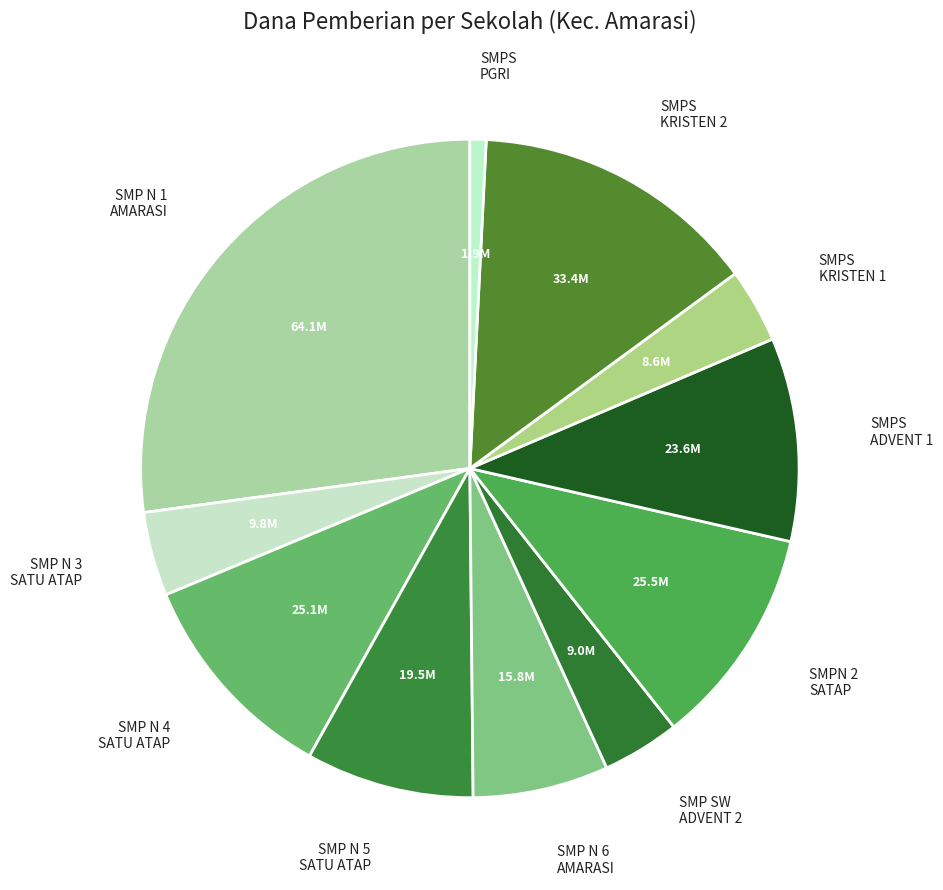

Rank the categories by value from highest to lowest.

SMP NEGERI 1 AMARASI, SMPS KRISTEN 2 AMARASI, SMPN 2 AMARASI SATAP, SMP NEGERI 4 AMARASI SATU ATAP, SMPS ADVENT 1 AMARASI, SMP NEGERI 5  AMARASI SATU ATAP, SMP NEGERI 6 AMARASI, SMP NEGERI 3 AMARASI SATU ATAP, SMP SWASTA ADVENT 2 AMARASI, SMPS KRISTEN 1 AMARASI, SMPS PGRI OENONI